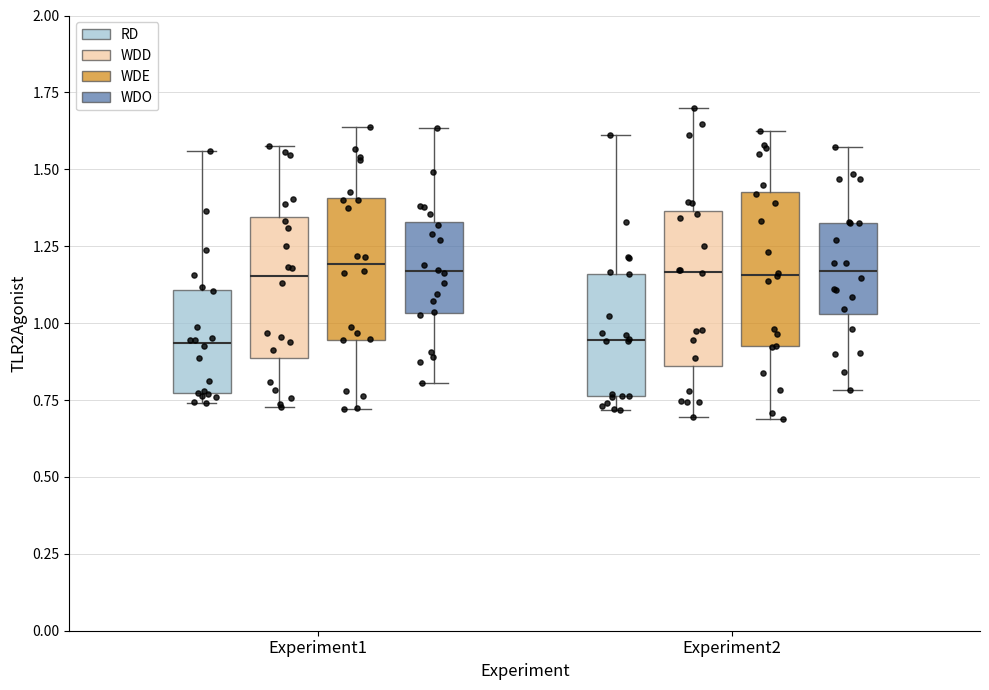

Reading left to right, transcribe this box plot: for each box, give where its median line is, the range the box spans, and where its two whiskers end, as read against the y-axis. The values are not printed on the chart, so give them approximately, as read against the axis.

Experiment1 (RD): median 0.95, box 0.75 to 1.10, whiskers 0.75 (just below the box's lower edge) to 1.55
Experiment1 (WDD): median 1.15, box 0.90 to 1.35, whiskers 0.75 to 1.60
Experiment1 (WDE): median 1.20, box 0.95 to 1.40, whiskers 0.70 to 1.65
Experiment1 (WDO): median 1.15, box 1.05 to 1.35, whiskers 0.80 to 1.65
Experiment2 (RD): median 0.95, box 0.75 to 1.15, whiskers 0.70 to 1.60
Experiment2 (WDD): median 1.15, box 0.85 to 1.35, whiskers 0.70 to 1.70
Experiment2 (WDE): median 1.15, box 0.95 to 1.45, whiskers 0.70 to 1.60
Experiment2 (WDO): median 1.15, box 1.05 to 1.35, whiskers 0.80 to 1.55